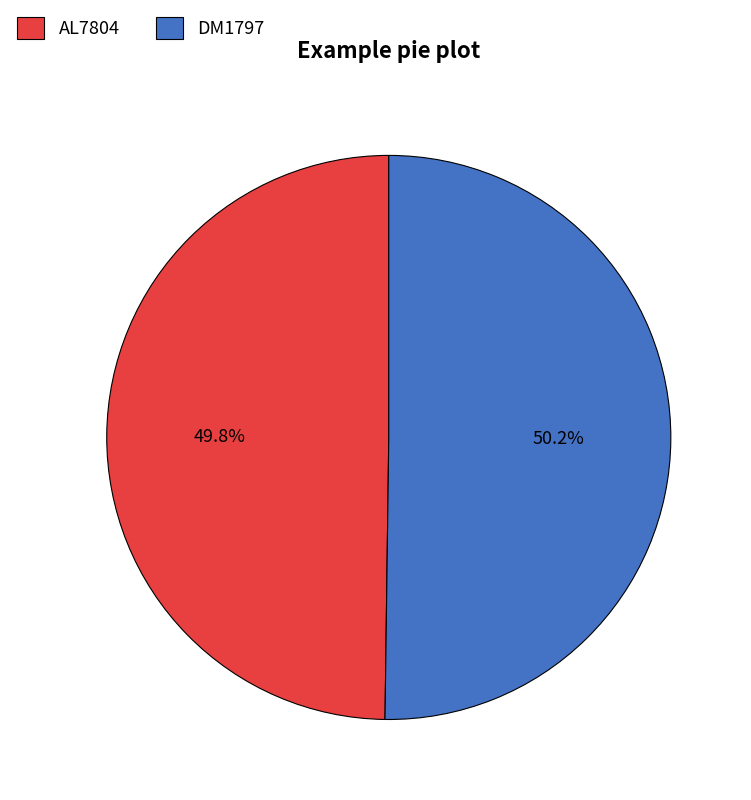

Is it true that AL7804 is 43% of the pie?

False